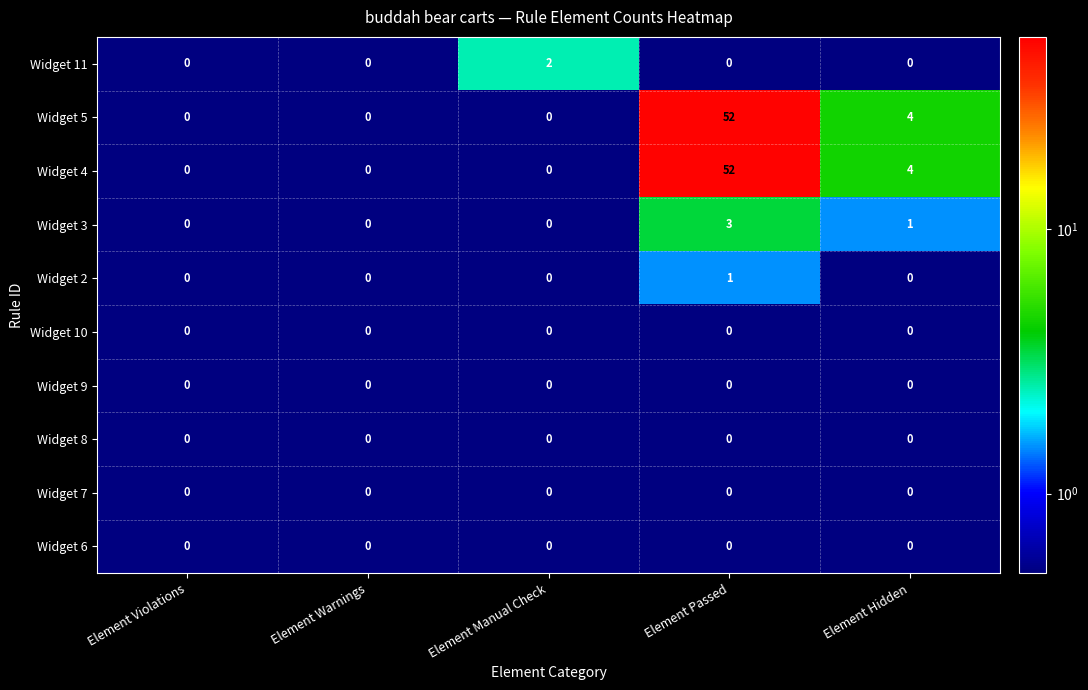

At which label is Widget 5 closest to 26?

Element Hidden